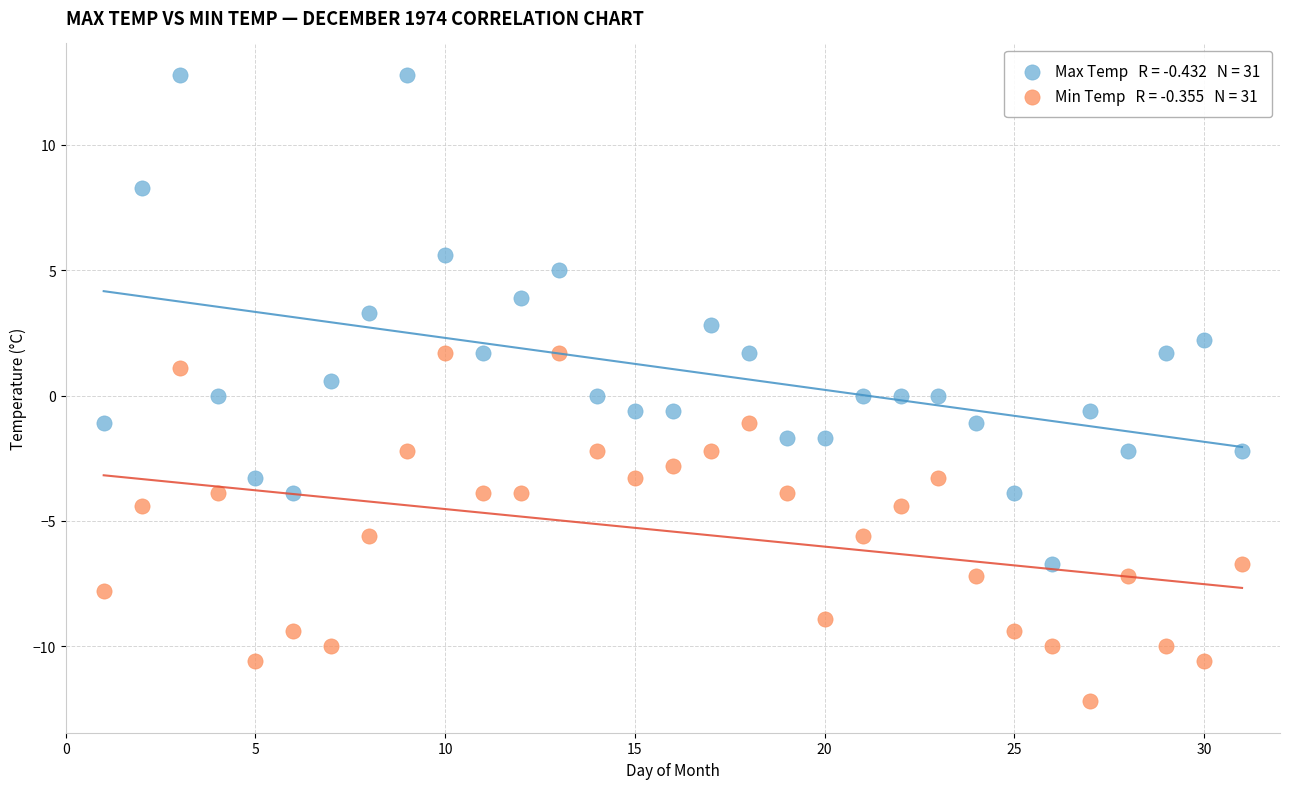

Across all data points, what is the range of X values (max minus min)?

30.0